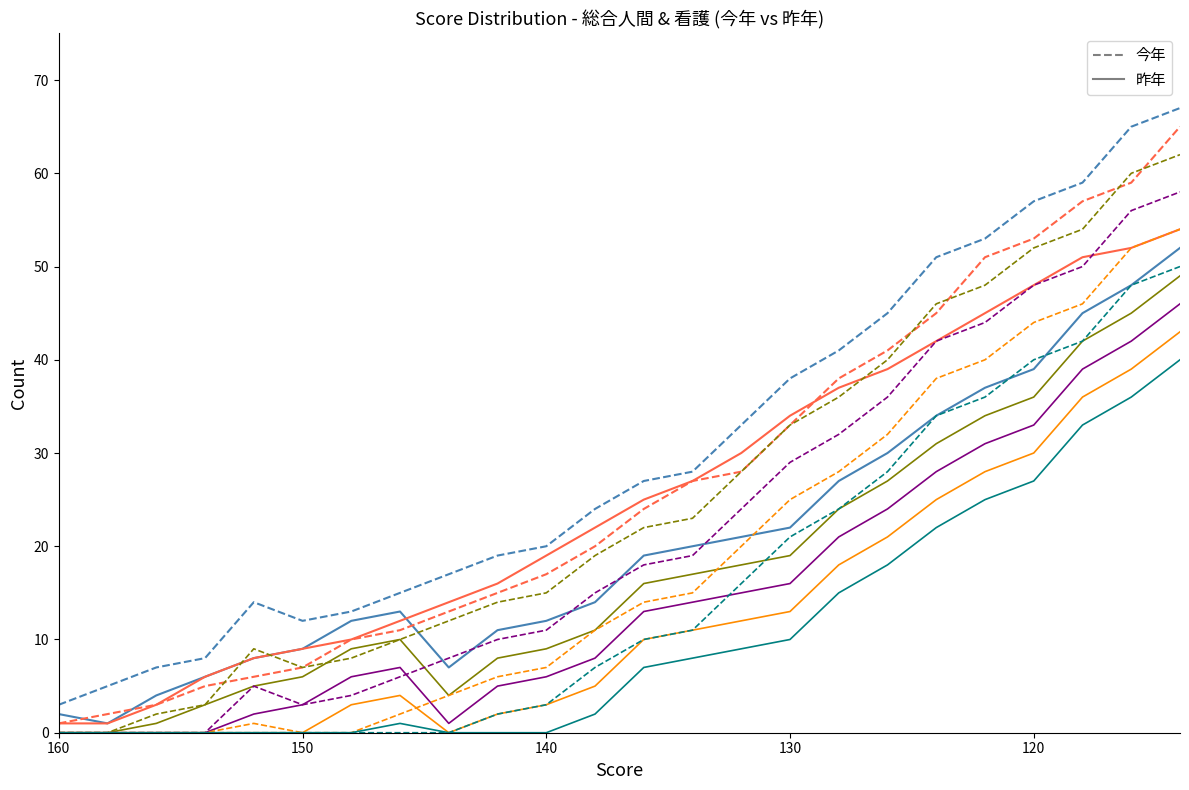

What is the value of the 総合人間_昨年 point at the 20th from the left?

37